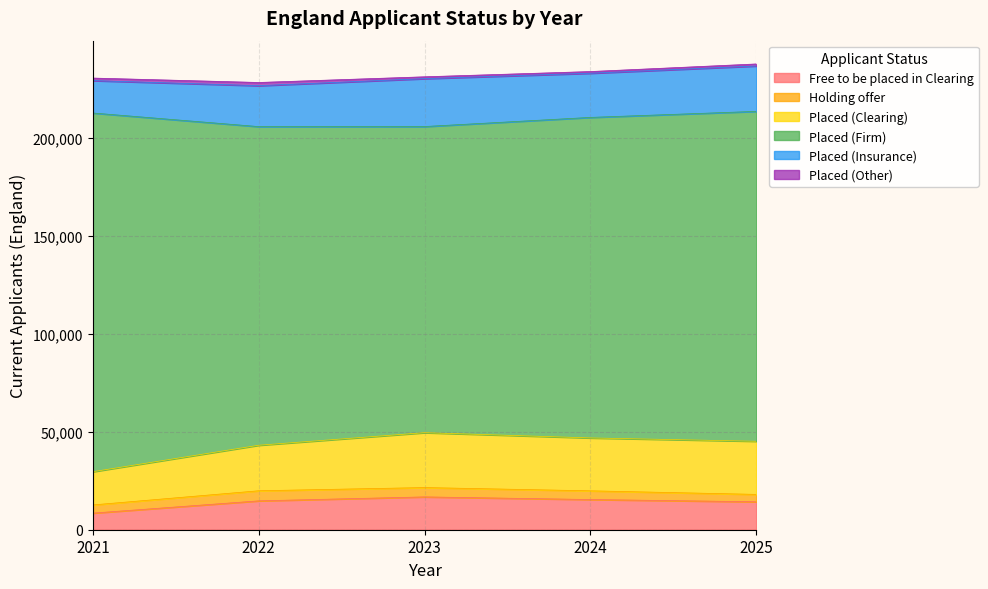

List the labels in order of Placed (Firm) value, smallest first.

2023, 2022, 2024, 2025, 2021